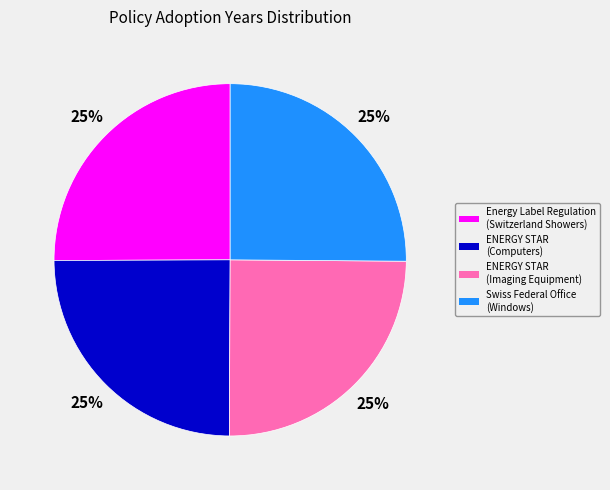

The ENERGY STAR (Computers) slice represents 19% of the pie. True or false?

False